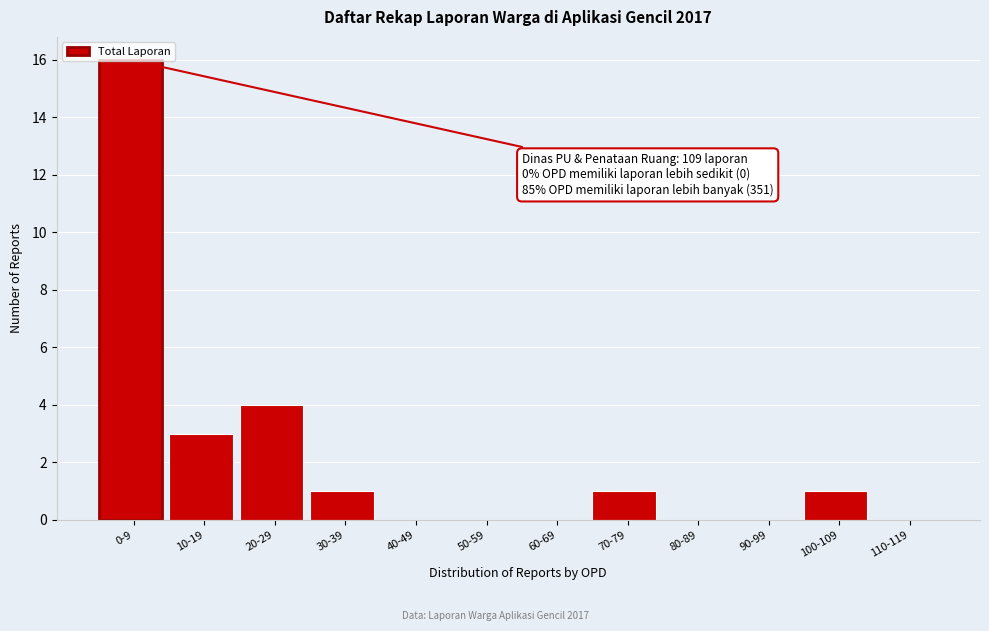

Which has a higher value, 20-29 or 80-89?

20-29